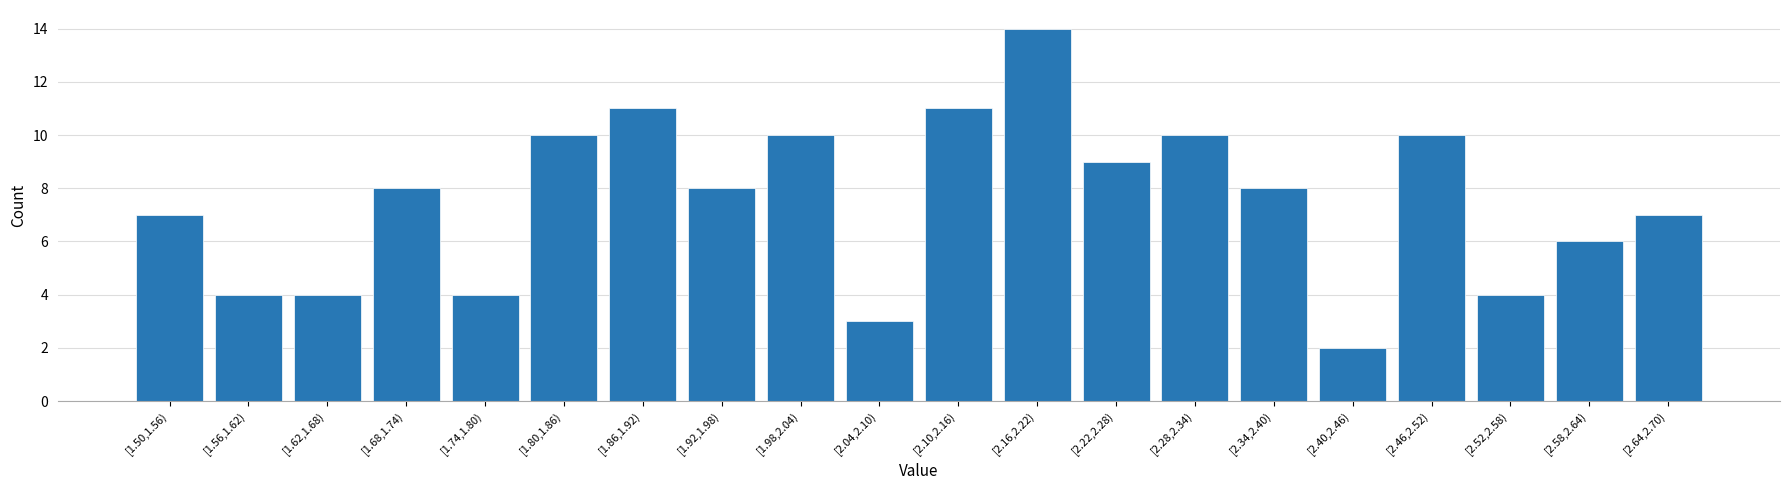

Reading left to right, list all the values displayed in this chart.

[1.50,1.56)=7	[1.56,1.62)=4	[1.62,1.68)=4	[1.68,1.74)=8	[1.74,1.80)=4	[1.80,1.86)=10	[1.86,1.92)=11	[1.92,1.98)=8	[1.98,2.04)=10	[2.04,2.10)=3	[2.10,2.16)=11	[2.16,2.22)=14	[2.22,2.28)=9	[2.28,2.34)=10	[2.34,2.40)=8	[2.40,2.46)=2	[2.46,2.52)=10	[2.52,2.58)=4	[2.58,2.64)=6	[2.64,2.70)=7